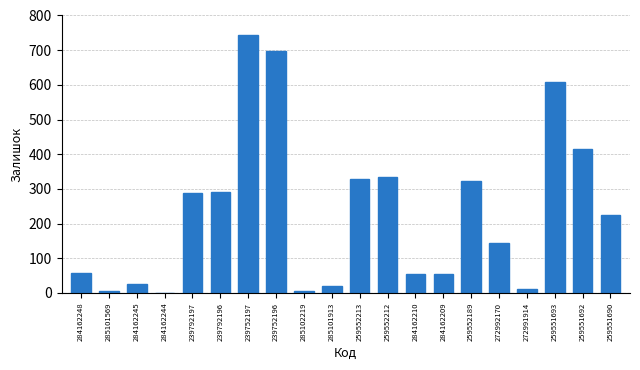

True or false: the data shows 7 at 285102219.

True